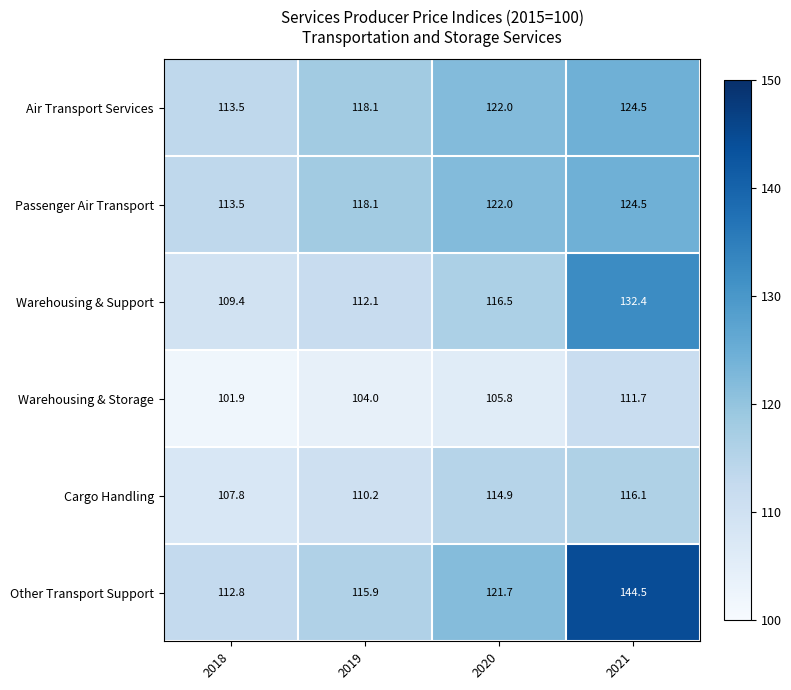

Between 2018 and 2020, which series saw the biggest shift?

Other Transport Support